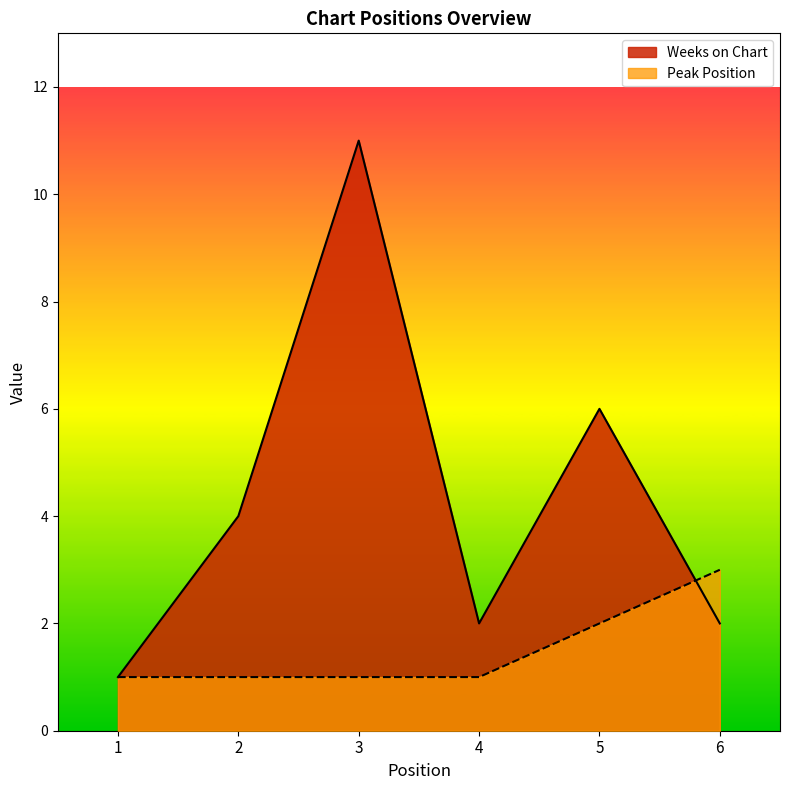

Rank the series at 5 from highest to lowest value.

Weeks on Chart, Peak Position